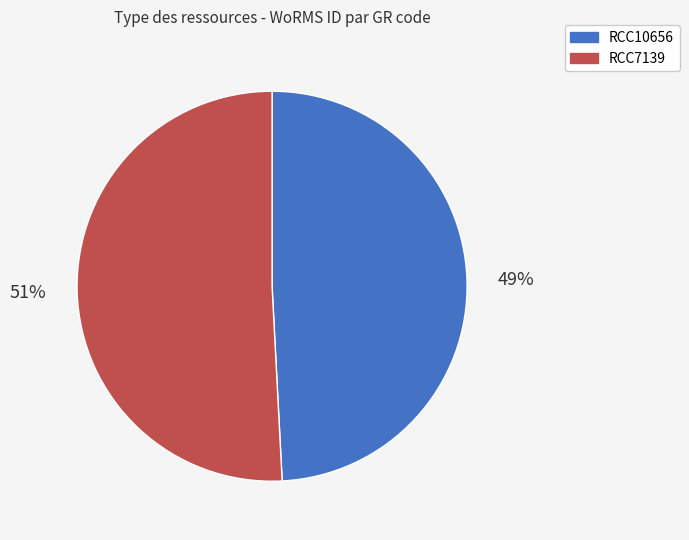

Combined, do RCC7139 and RCC10656 account for over 50%?

Yes